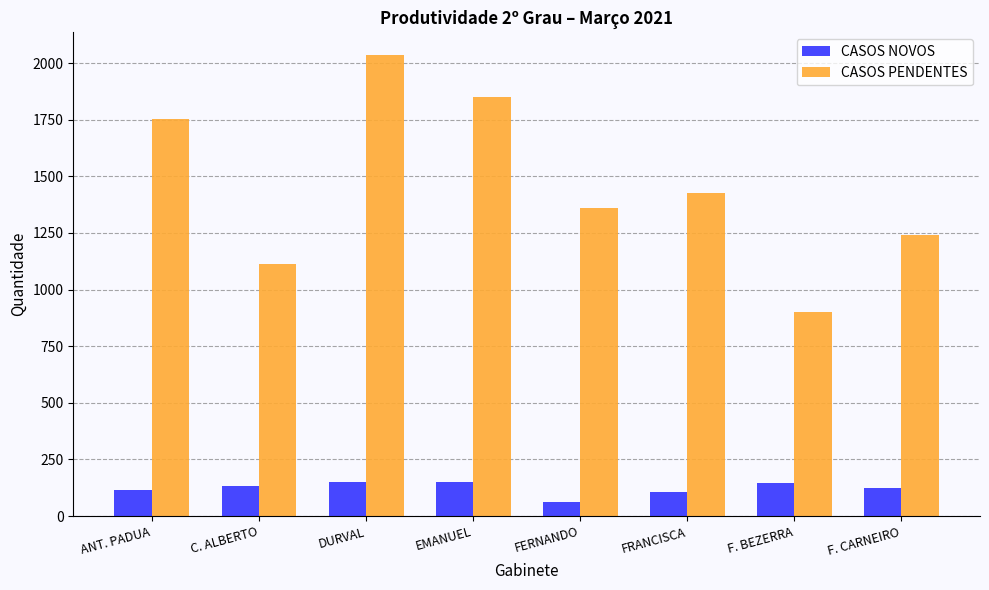

What is the average value of the CASOS PENDENTES series?

1460